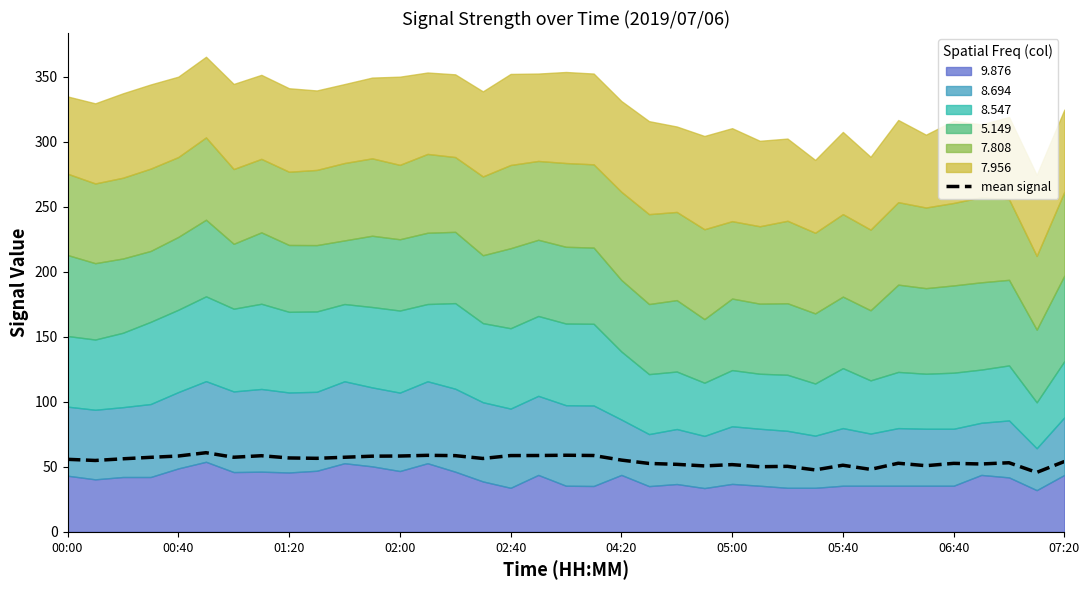

True or false: mean signal has a value of 12.2 at 02:40.

False